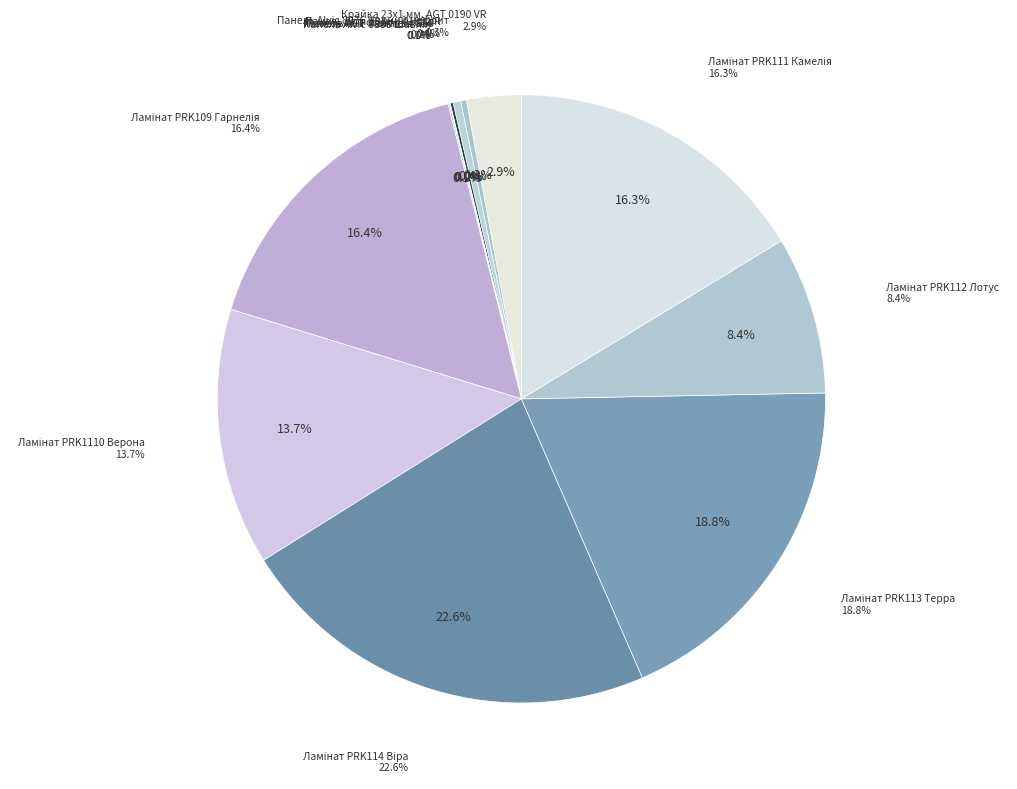

What is the change in value from Крайка 23x1 мм. AGT 0190 VR to Ламінат PRK111 Камелія?

+1380